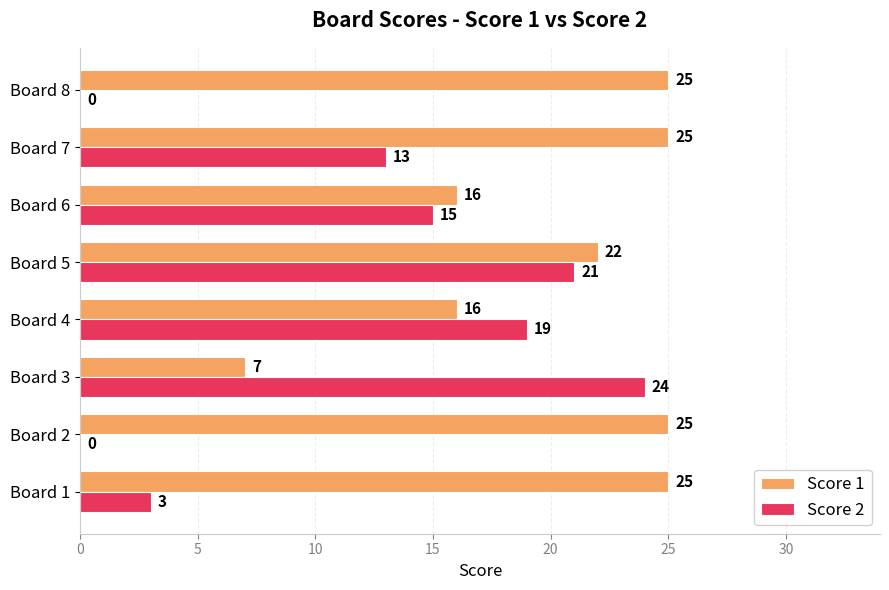

Which category has the highest value in the Score 2 series?

Board 3